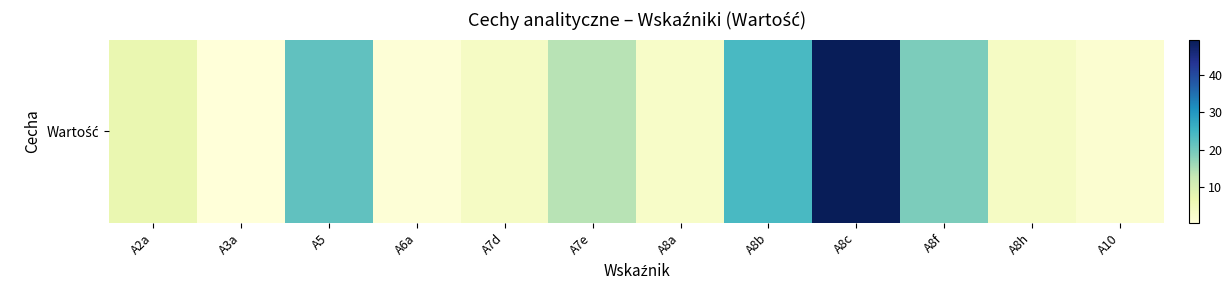

Reading right to left, what are all the values shown in this chart?

A10=2.0	A8h=3.6	A8f=19.2	A8c=49.3	A8b=24.1	A8a=3.1	A7e=13.9	A7d=3.7	A6a=1.0	A5=21.8	A3a=0.5	A2a=7.0